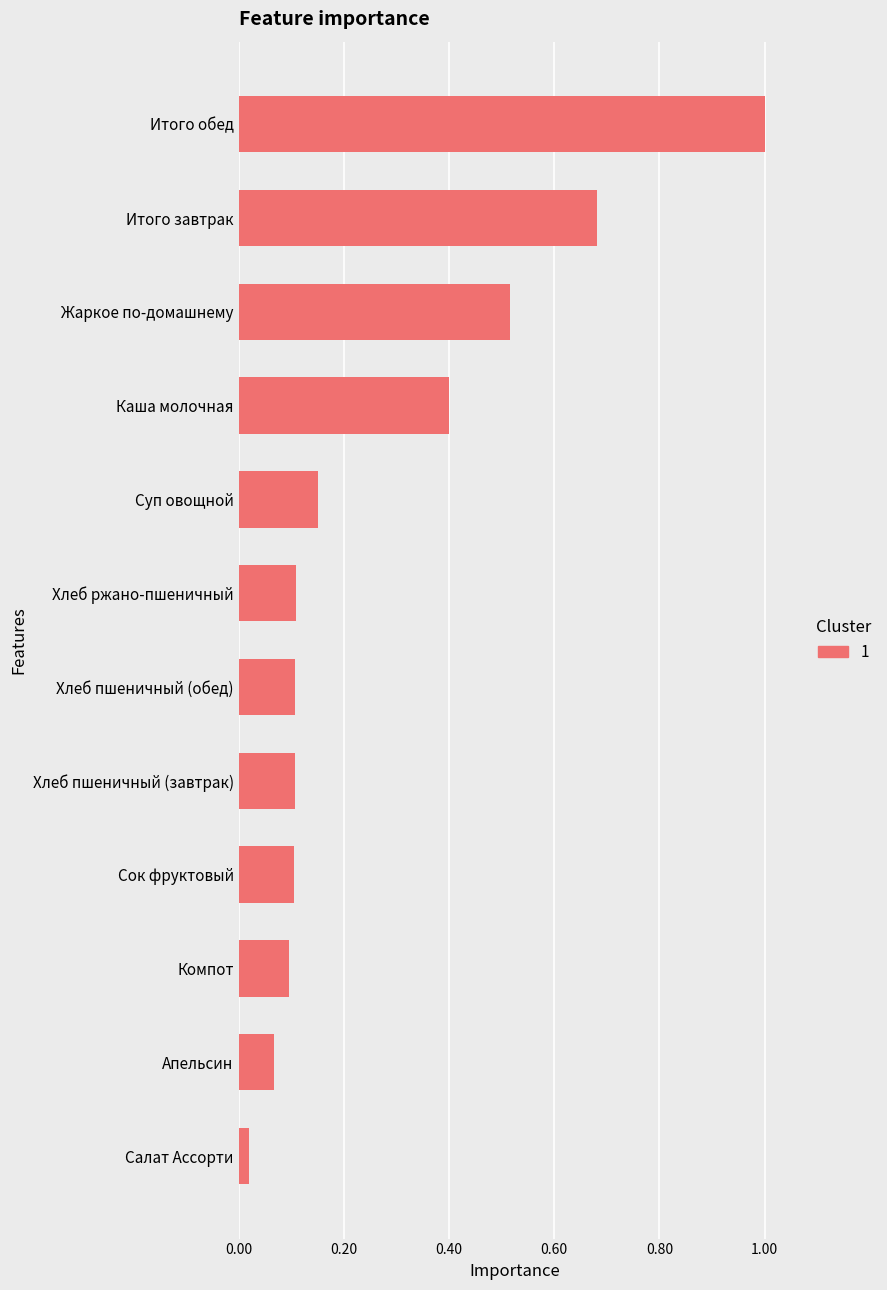

At which category does the chart reach its minimum across all series?

Салат Ассорти